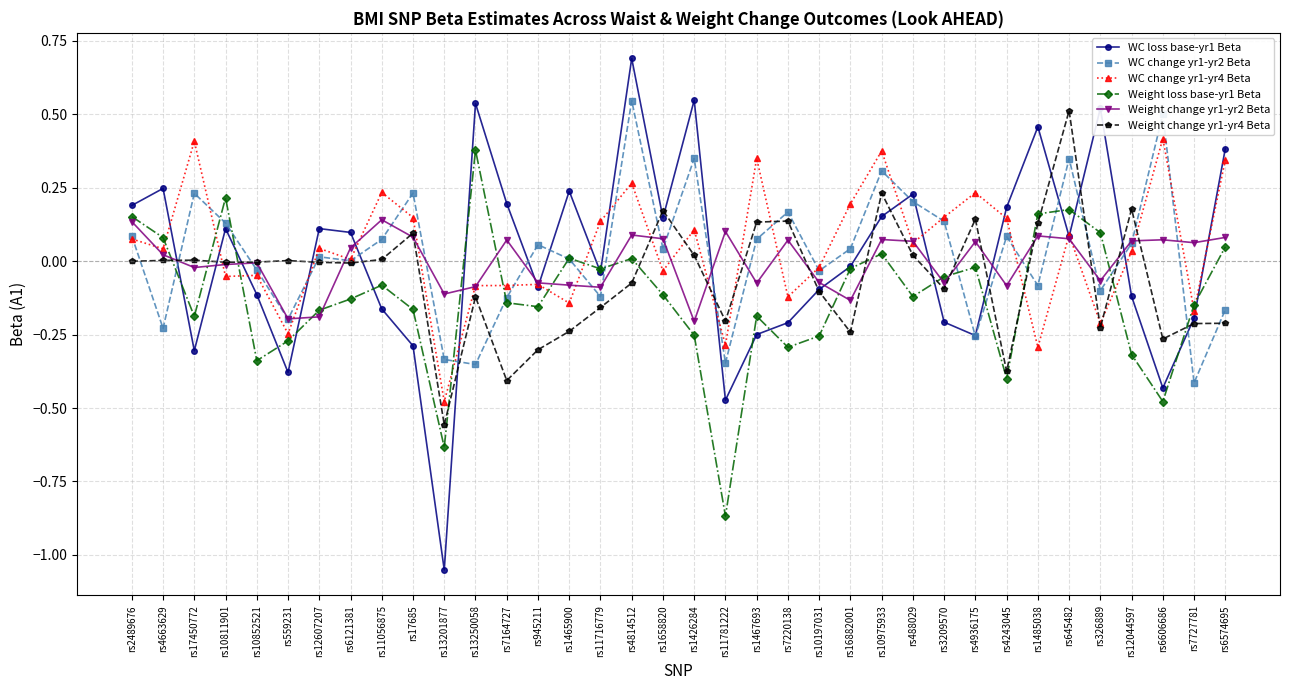

Which series has the widest spread of values?

WC loss base-yr1 Beta